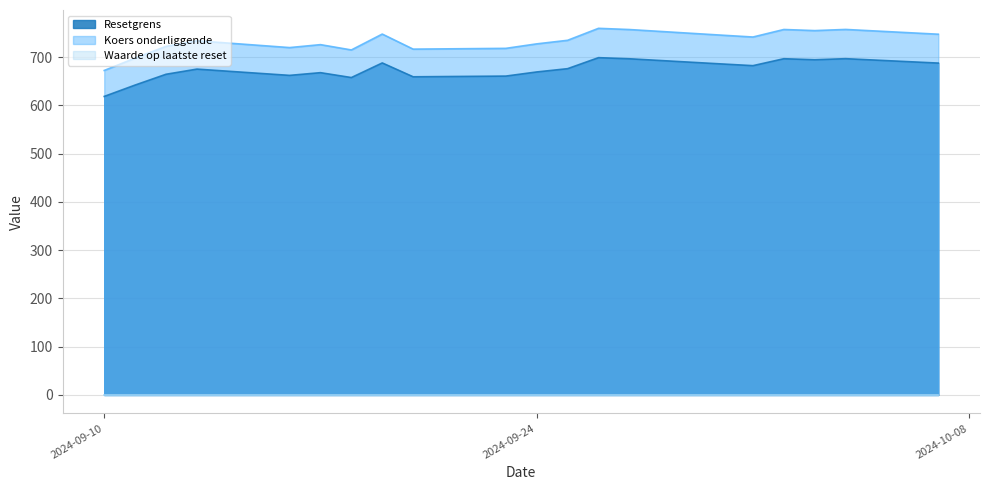

What is the value of the Resetgrens point at the 10th from the left?

660.8